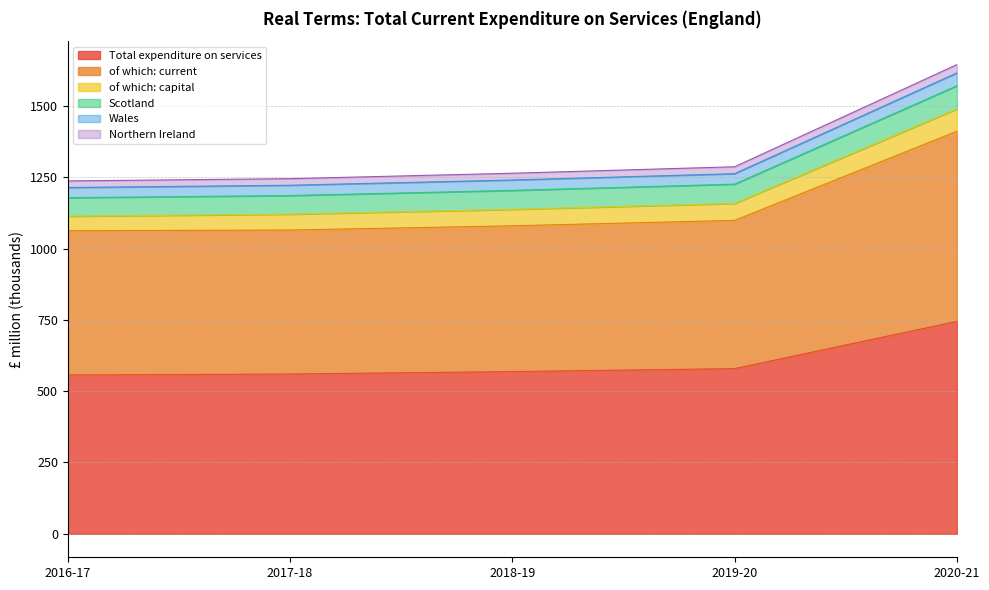

Which category has the highest value across all series?

2020-21